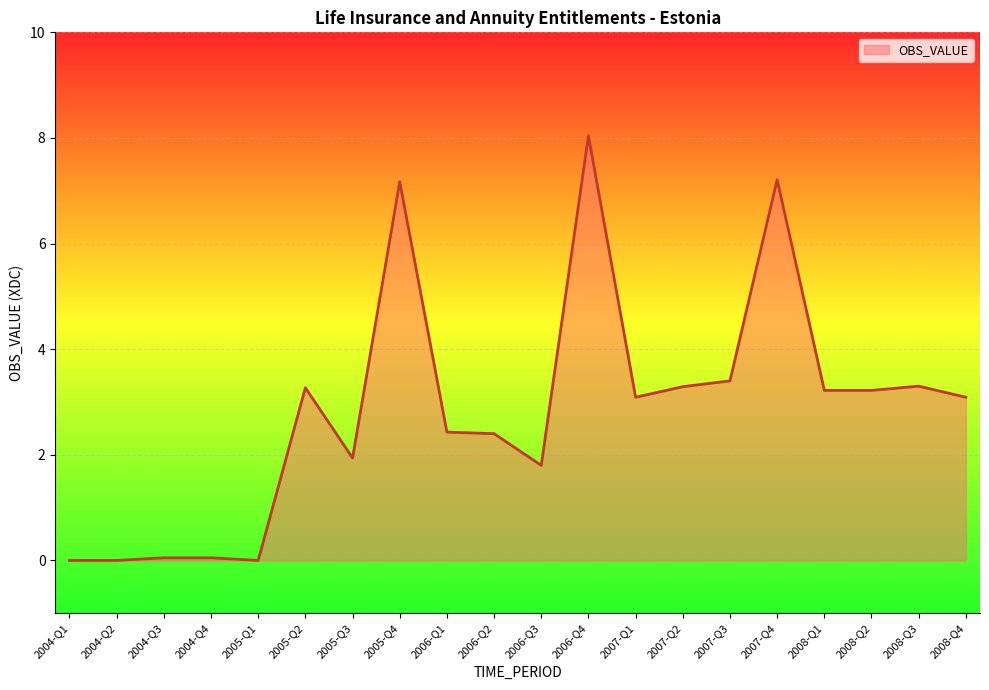

Does the chart display data point markers on the line(s)?

No